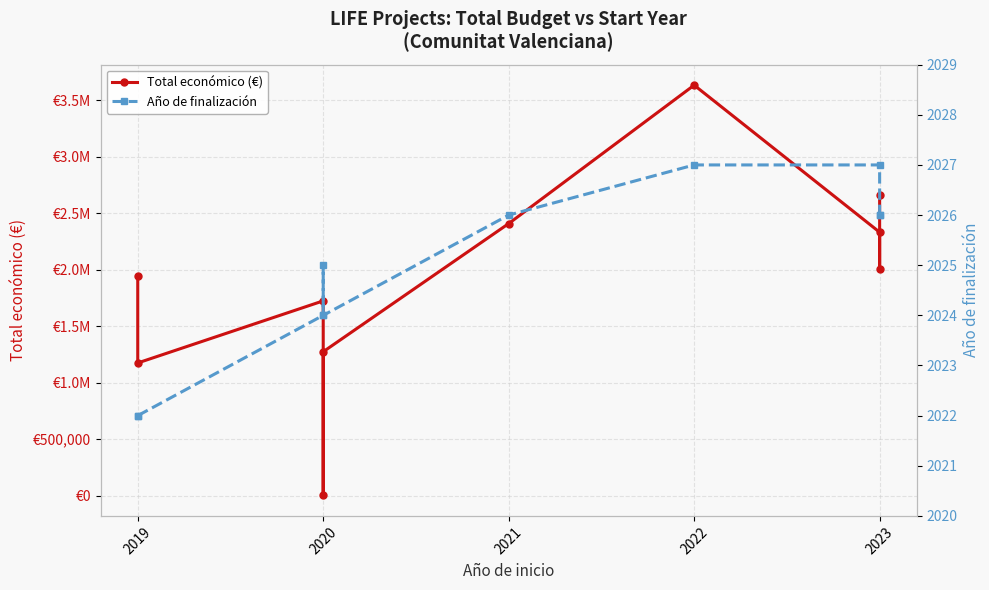

Count the number of data series in this chart.

2